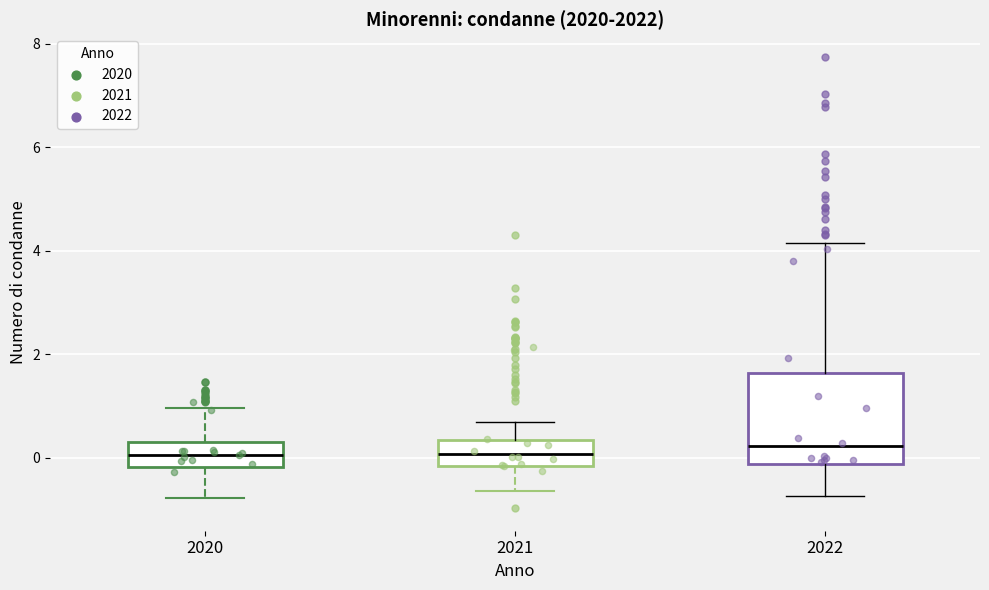

Reading left to right, transcribe this box plot: for each box, give where its median line is, the range the box spans, and where its two whiskers end, as read against the y-axis. The values are not printed on the chart, so give them approximately, as read against the axis.

2020: median 0.0, box -0.2 to 0.2, whiskers -0.8 to 1.0
2021: median 0.0, box -0.2 to 0.4, whiskers -0.6 to 0.6
2022: median 0.2, box -0.2 to 1.6, whiskers -0.8 to 4.2